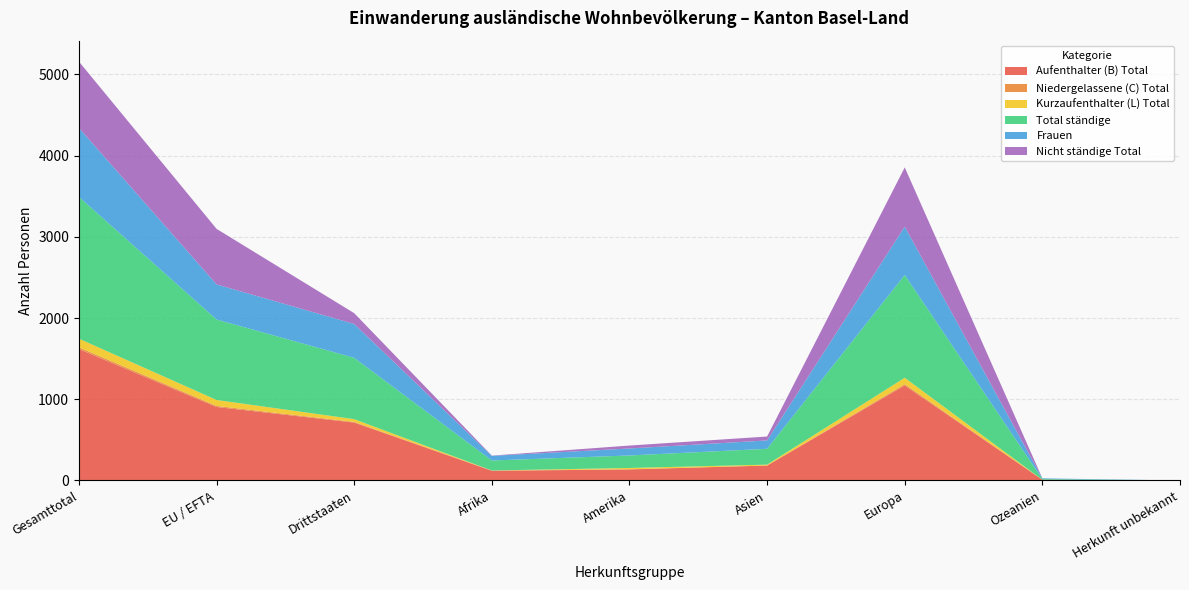

Reading left to right, extract all data points from this chart.

Aufenthalter (B) Total: 1618	905	713	119	136	184	1170	9	0
Niedergelassene (C) Total: 21	13	8	3	2	0	16	0	0
Kurzaufenthalter (L) Total: 107	73	34	1	16	11	79	0	0
Total ständige: 1746	991	755	123	154	195	1265	9	0
Frauen: 849	432	417	57	86	103	595	8	0
Nicht ständige Total: 817	684	133	3	36	48	730	0	0